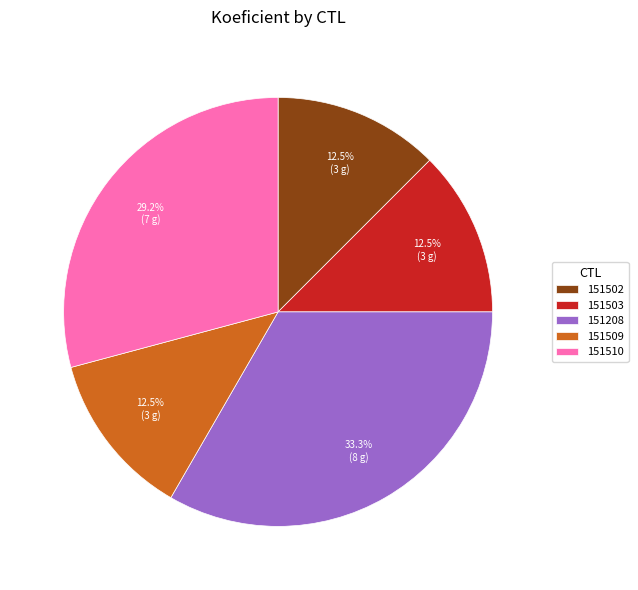

Is it true that 151503 is 23% of the pie?

False